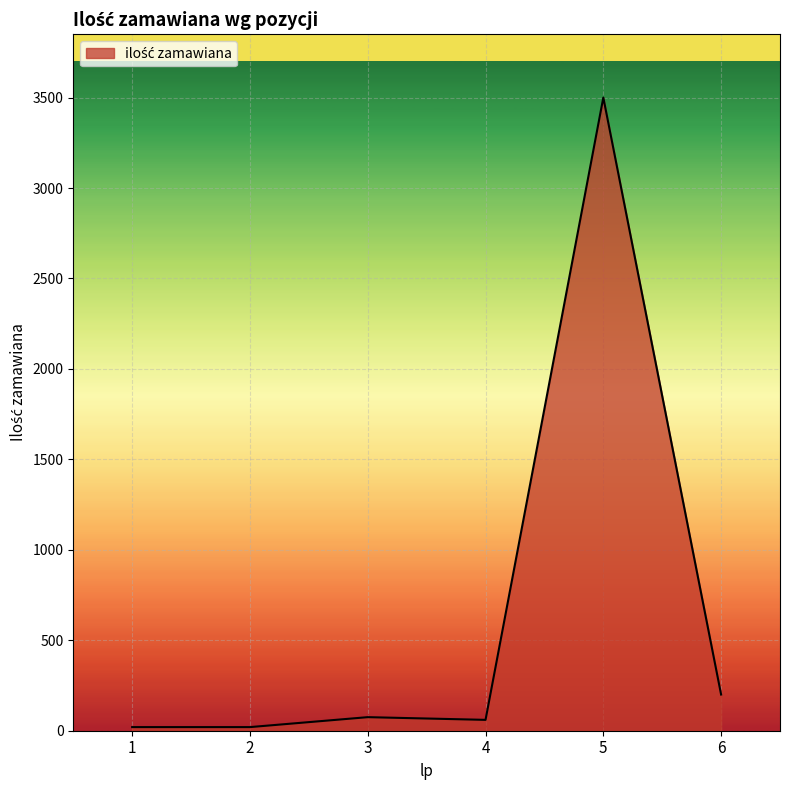

How many lines are shown in the chart?

1